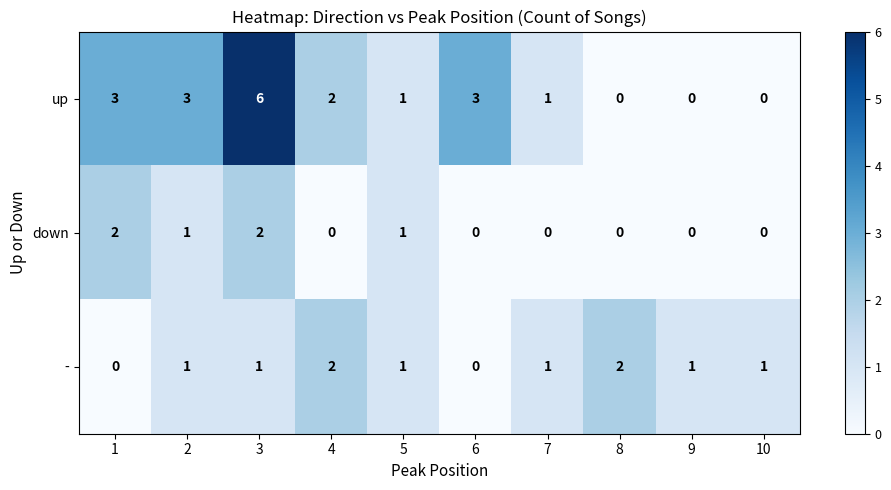

At 3, list the series in order from smallest to largest.

-, down, up